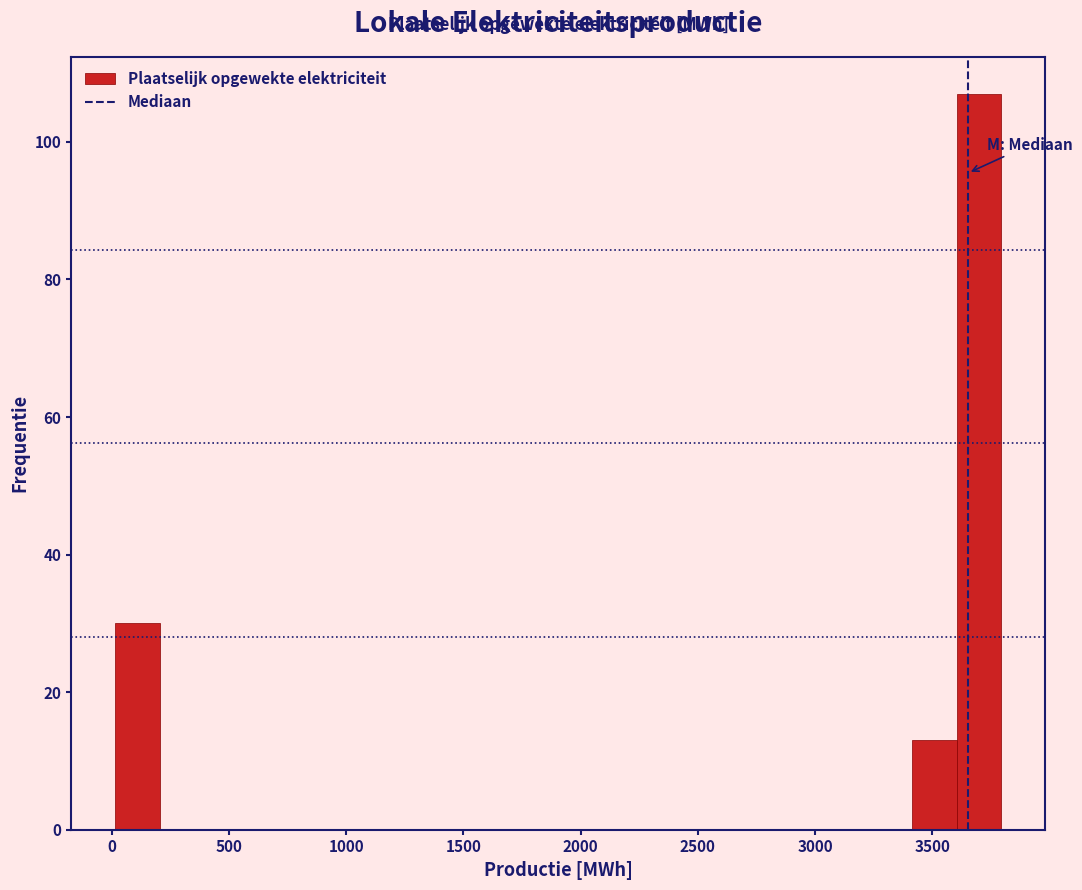

Read against the x-axis, roughly where is the centre of the tallest bar?

3700